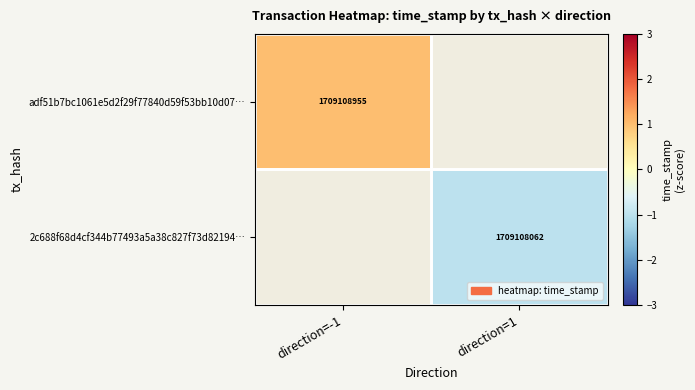

True or false: 2c688f68d4cf344b77493a5a38c827f73d82194… has a value of 1709108062 at direction=1.

True